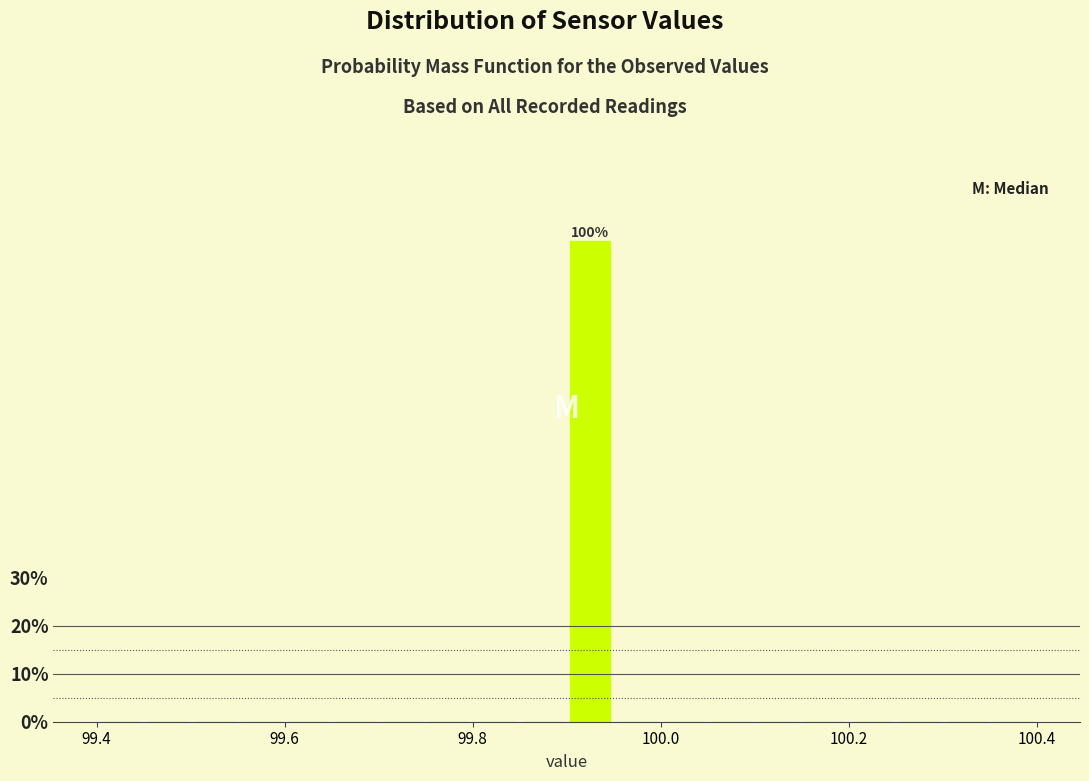

Around what value on the x-axis is the tallest bar? Give the approximate position of its centre, as read against the axis.

99.92